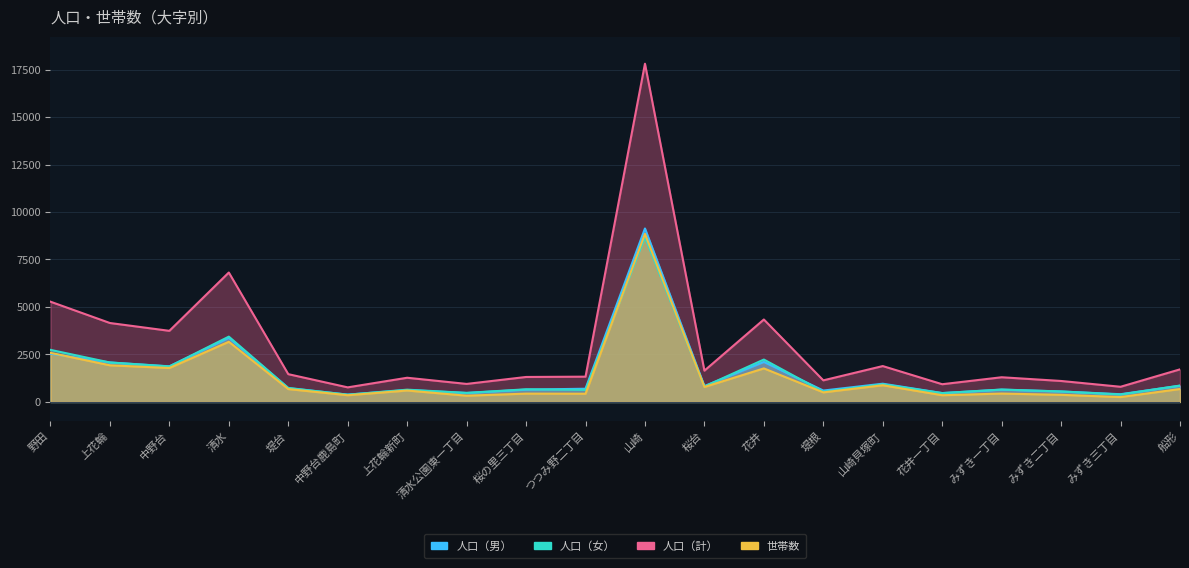

How many categories are shown in the chart?

20